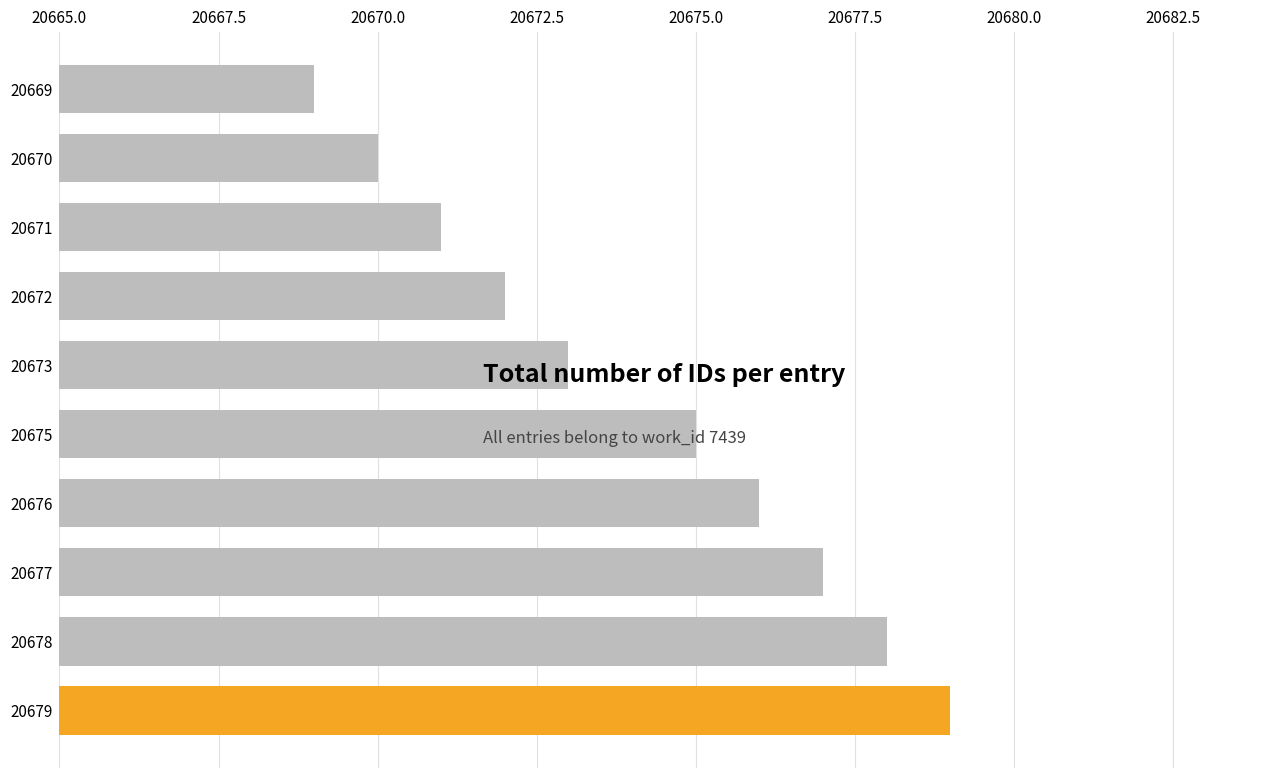

How many data points does each series have?

10